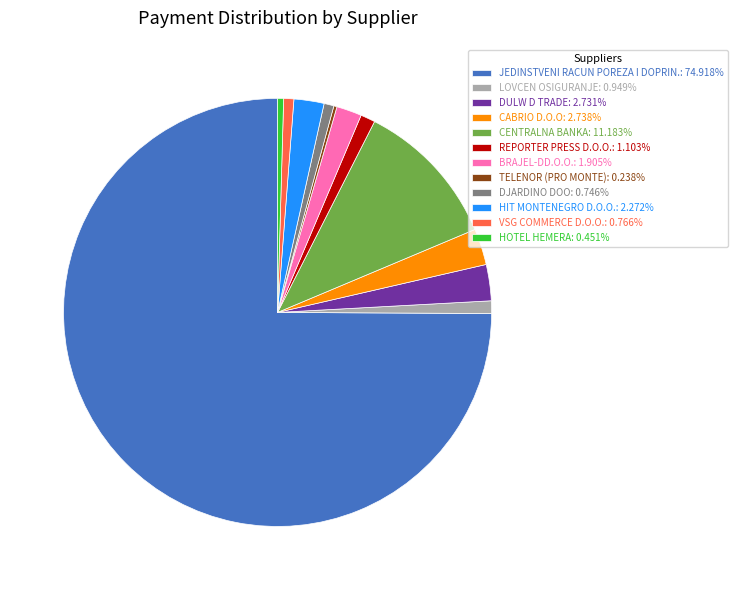

Is the sum of HOTEL HEMERA and REPORTER PRESS D.O.O. greater than half?

No